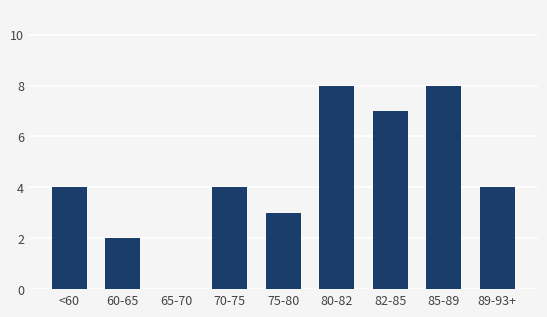

Is it true that the value at <60 is 1?

False